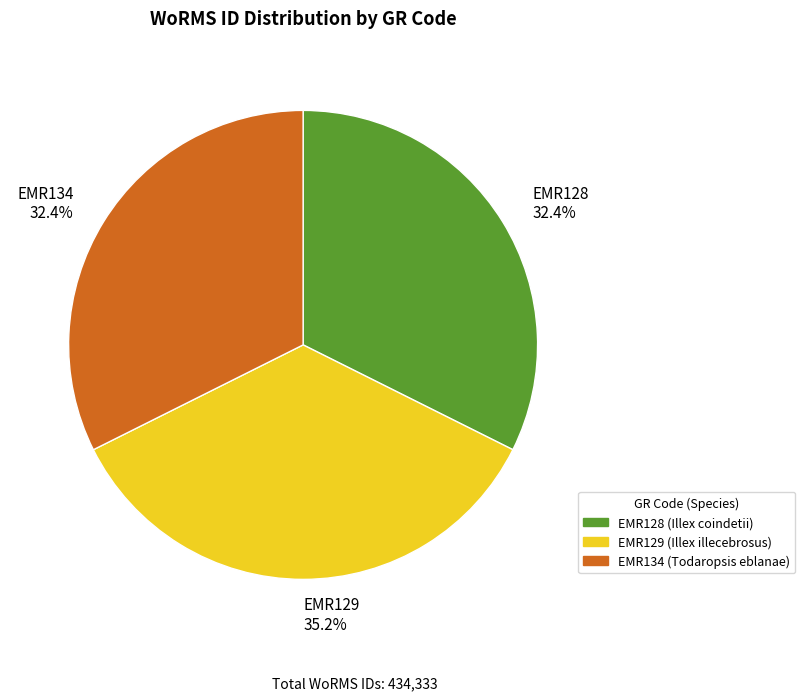

Does any single category account for the majority?

No